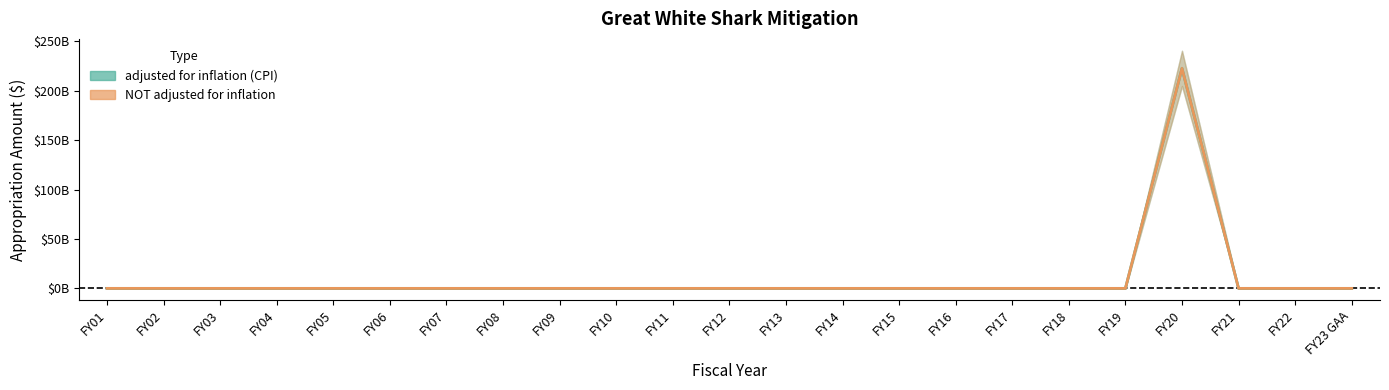

Count the number of categories in the chart.

23